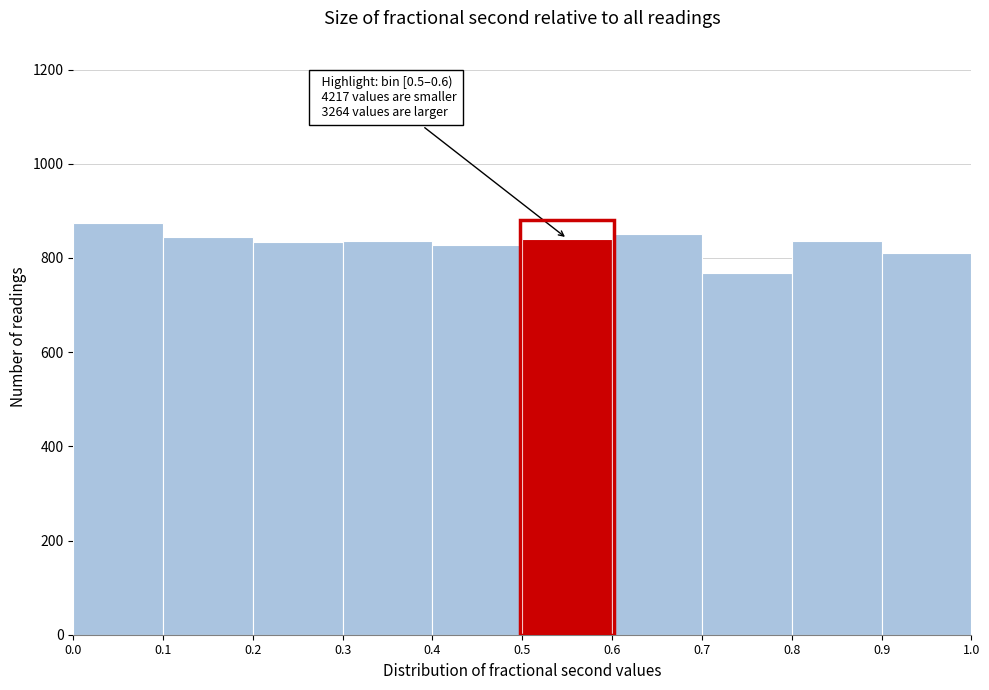

Over which range of the x-axis is the bar tallest?

0.0 to 0.1